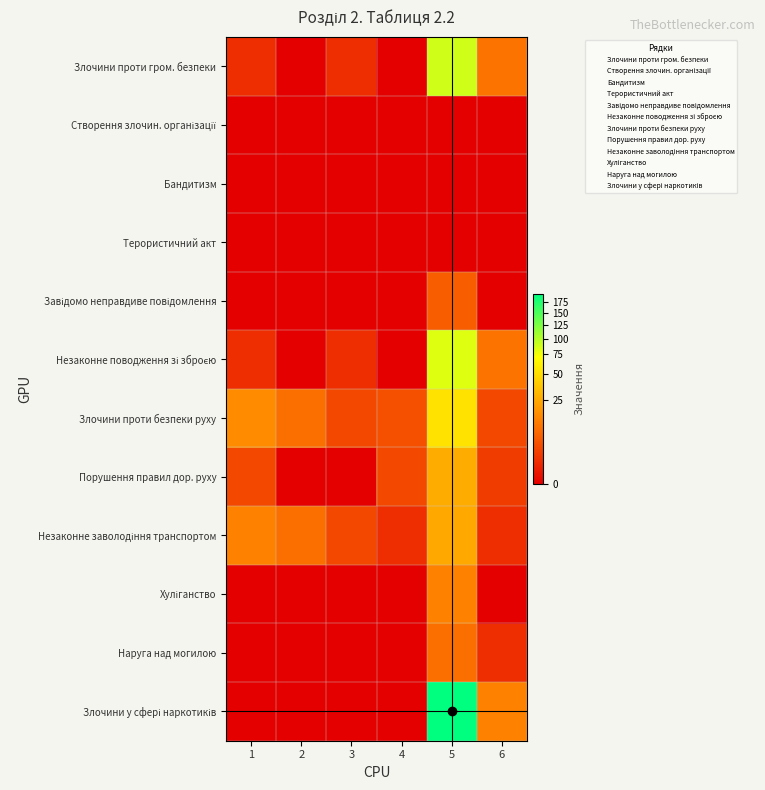

Which has a higher value, 1 or 5?

5